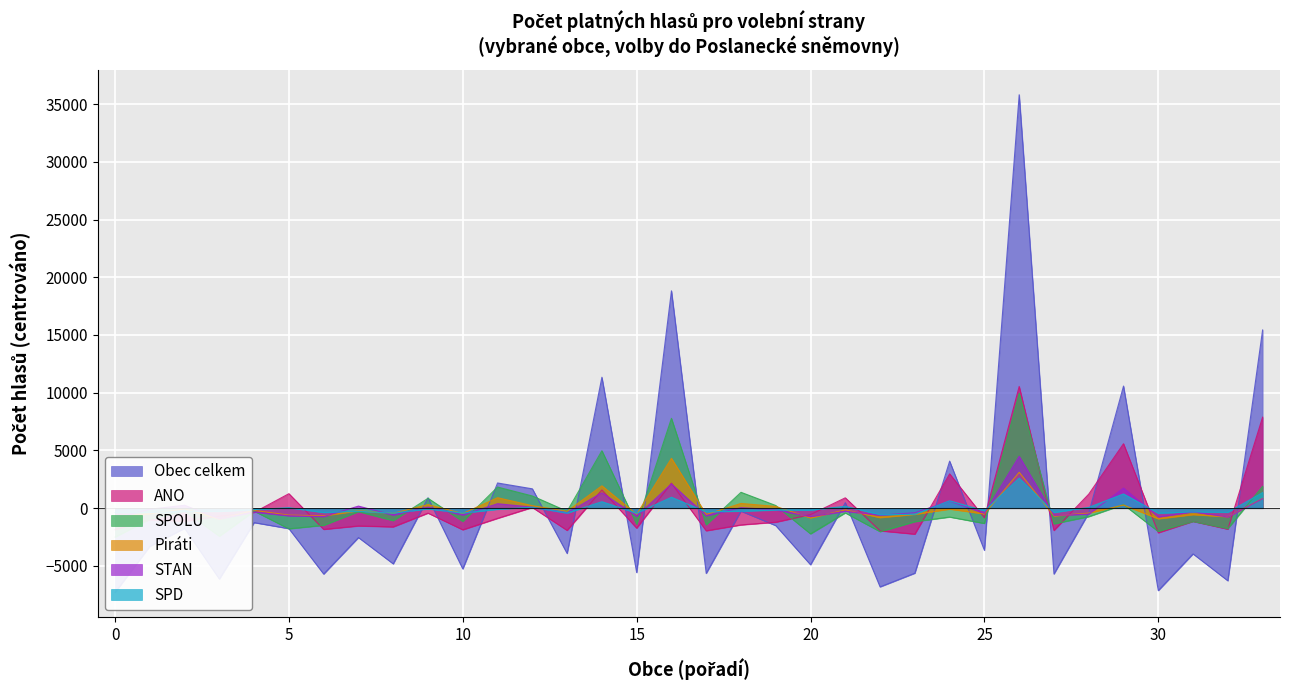

At how many categories does at least one series exceed 33346?

1